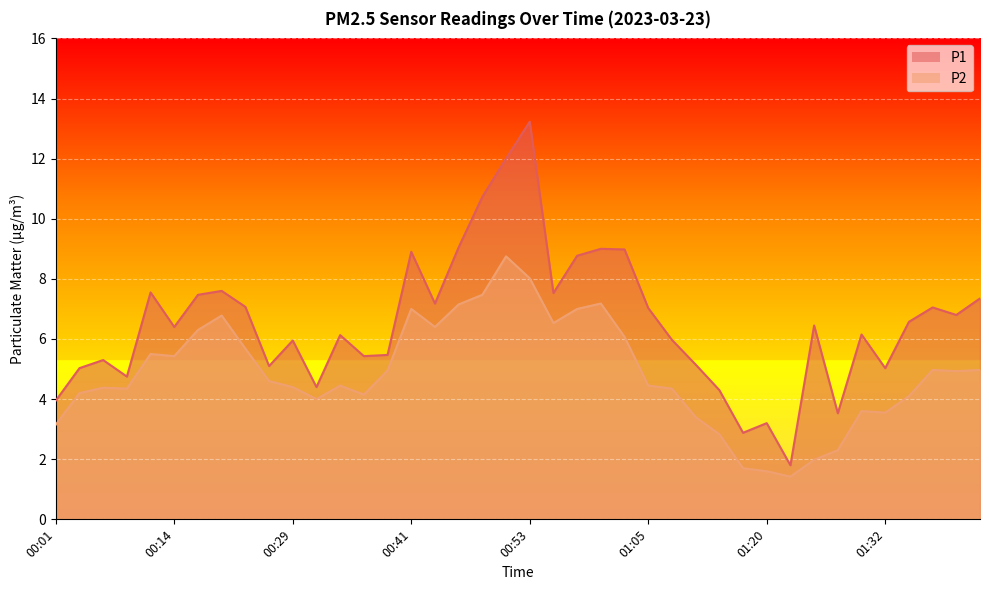

What is the greatest value displayed?

13.2